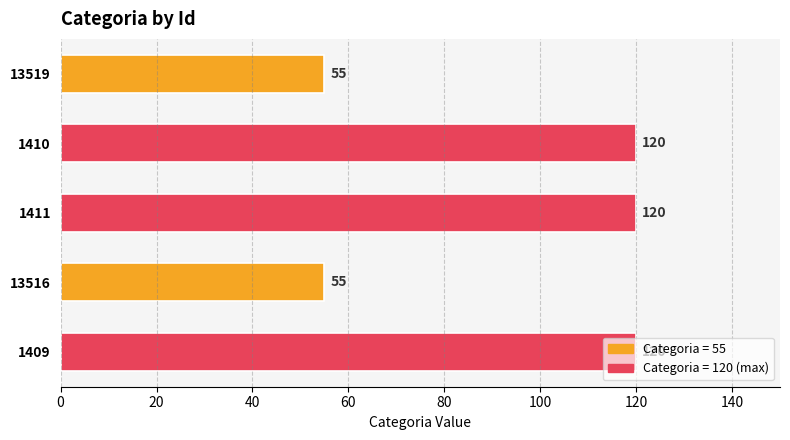

What is the sum of the values at 13516 and 1409?

175